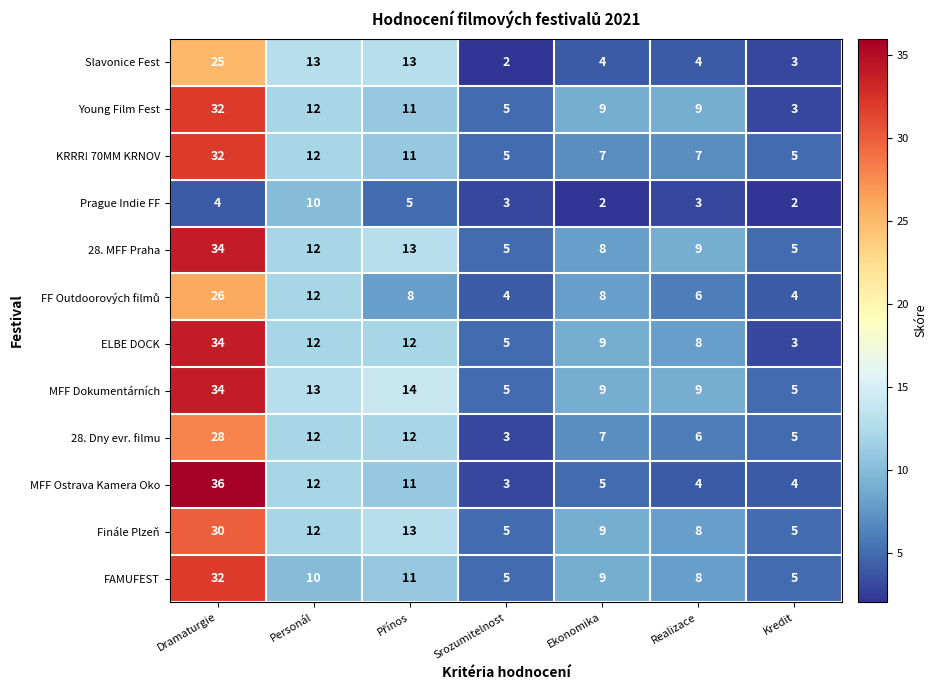

Count the number of categories in the chart.

7